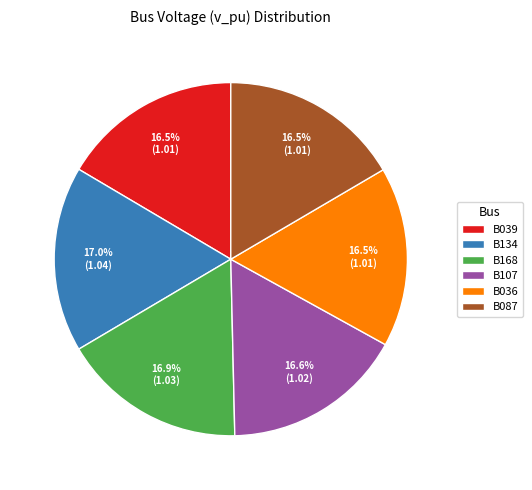

Is there a majority slice in this chart?

No